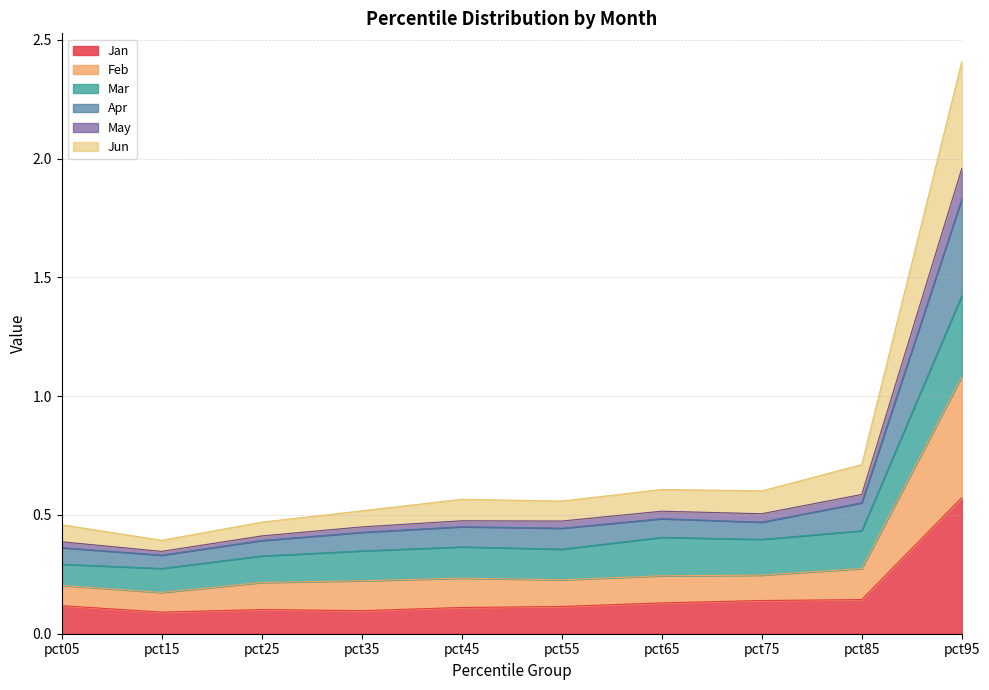

Does the chart have visible grid lines?

Yes